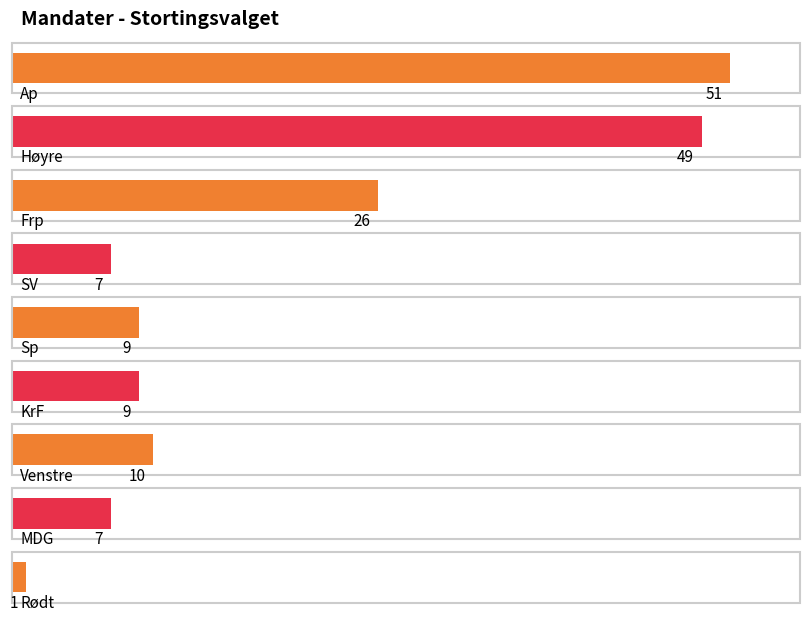

List the labels in order of value, smallest first.

Rødt, SV, MDG, Sp, KrF, Venstre, Frp, Høyre, Ap